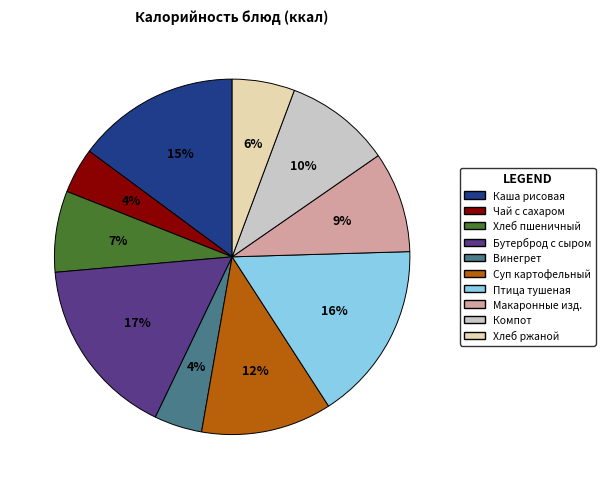

Does any single category account for the majority?

No